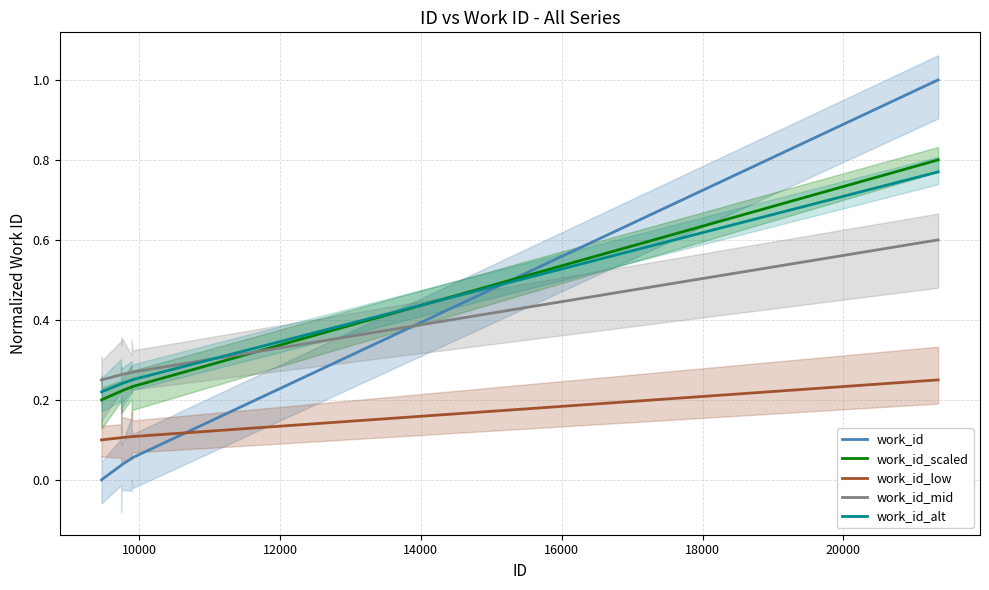

What is the difference between the maximum and minimum values in the work_id_scaled series?

0.6